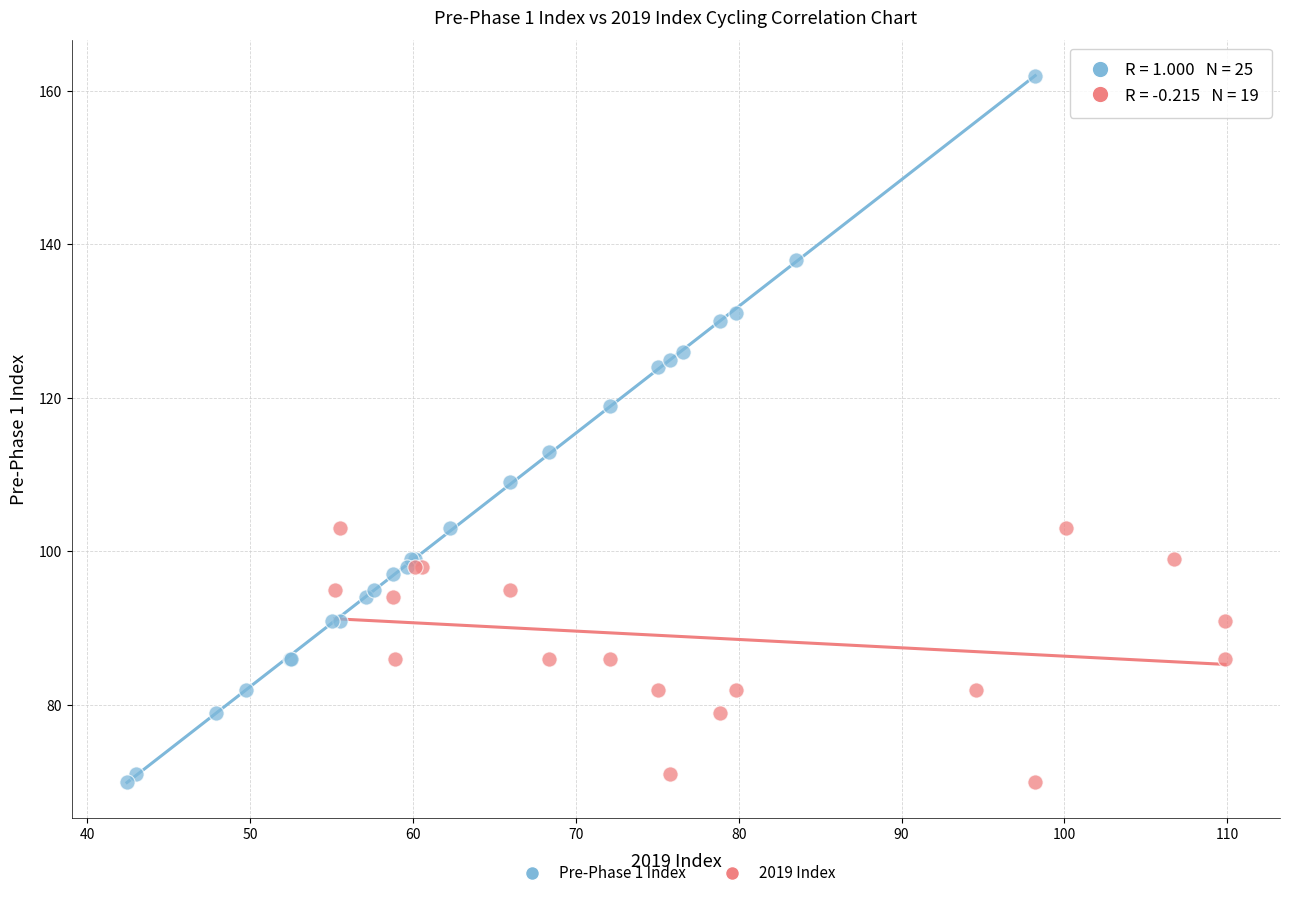

Which series has the widest spread of Y values?

Pre-Phase 1 Index